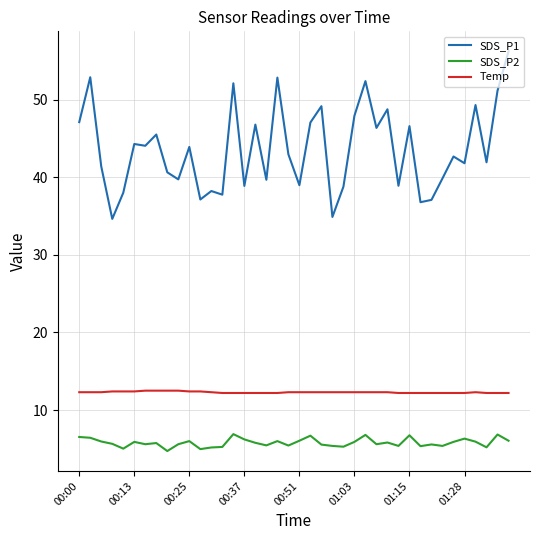

Rank the series by their average value, from lowest to highest.

SDS_P2, Temp, SDS_P1